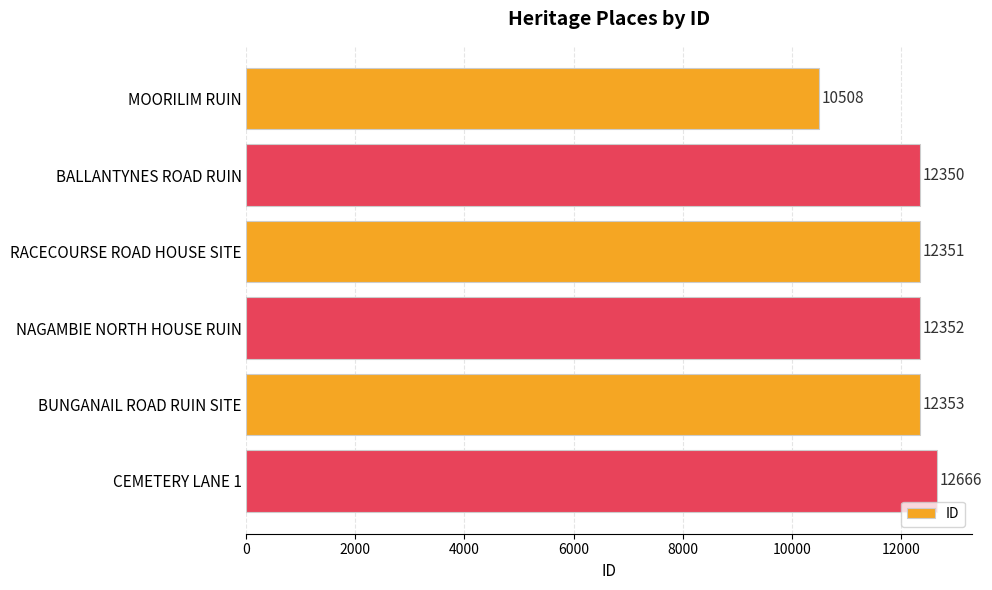

What is the difference between the maximum and minimum values?

2158